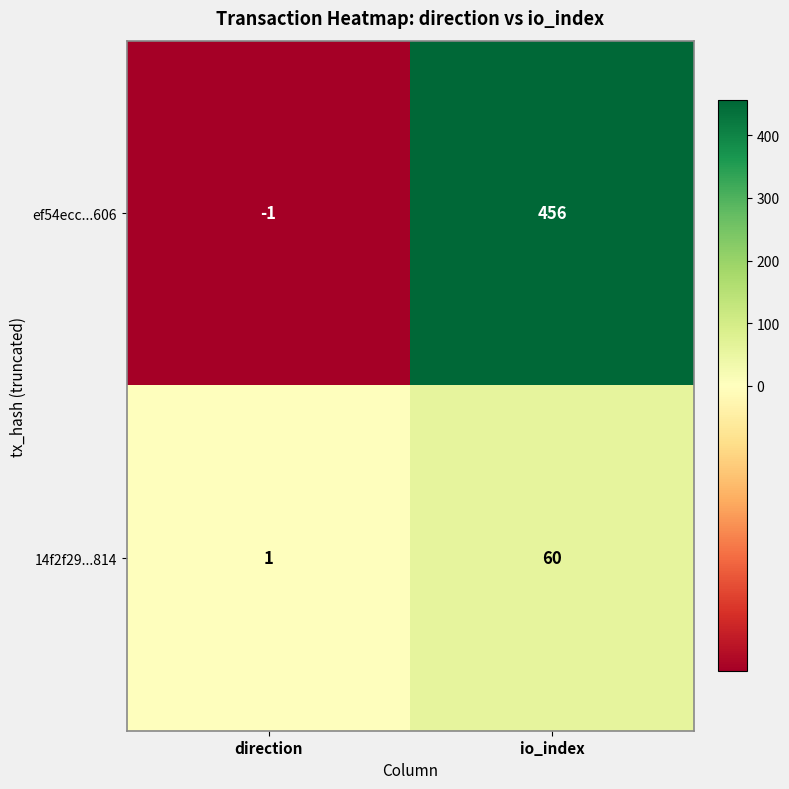

Where is 14f2f29...814 nearest to the value 30?

direction